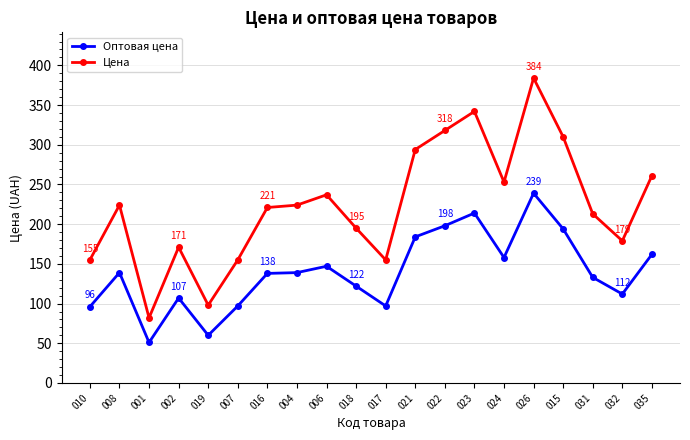

Does the chart display data point markers on the line(s)?

Yes